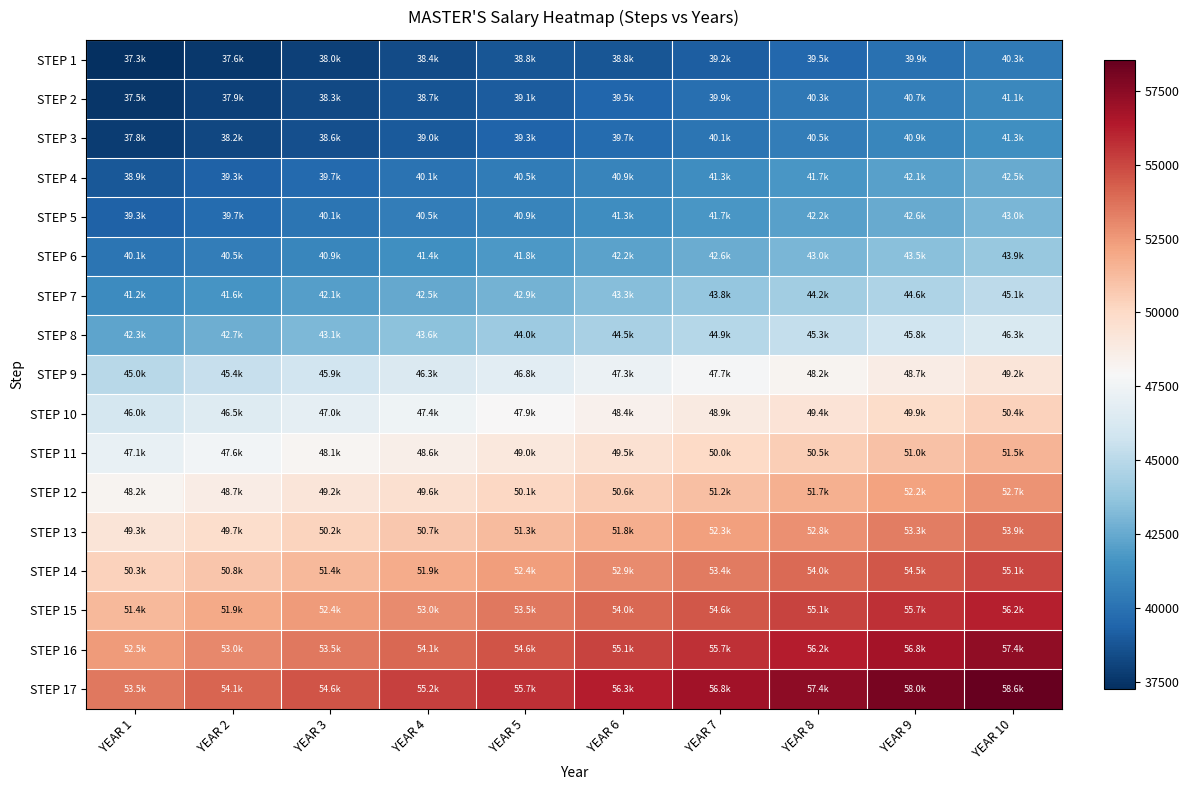

Rank the series at YEAR 7 from highest to lowest value.

STEP 17, STEP 16, STEP 15, STEP 14, STEP 13, STEP 12, STEP 11, STEP 10, STEP 9, STEP 8, STEP 7, STEP 6, STEP 5, STEP 4, STEP 3, STEP 2, STEP 1